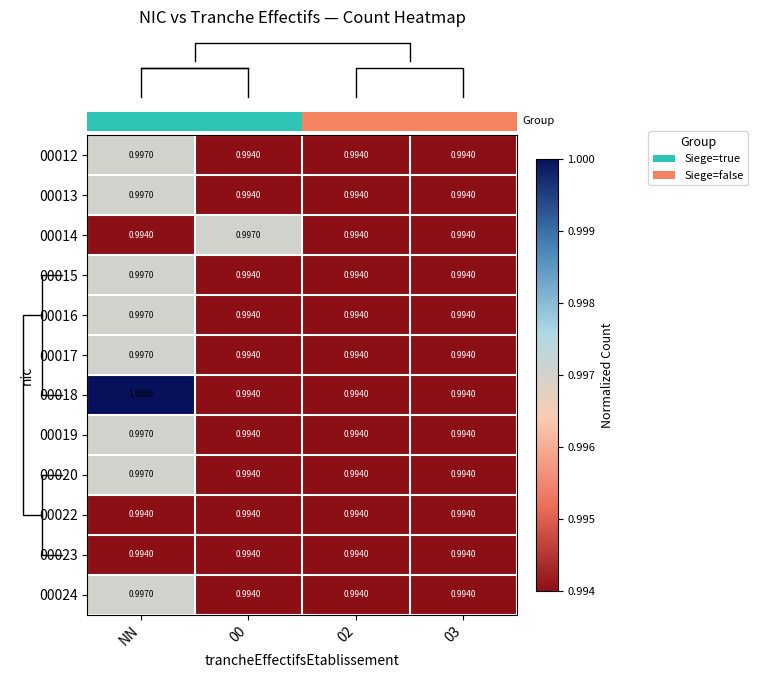

At how many categories does at least one series exceed 0?

4